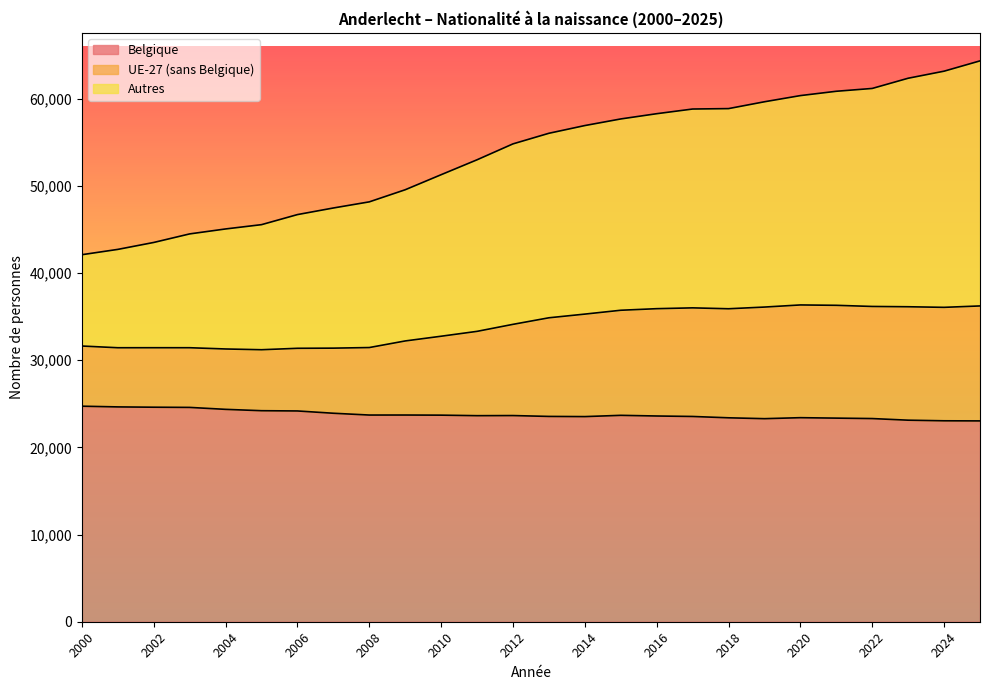

Is the value of Autres at 2009 greater than the value of UE-27 (sans Belgique) at 2018?

Yes